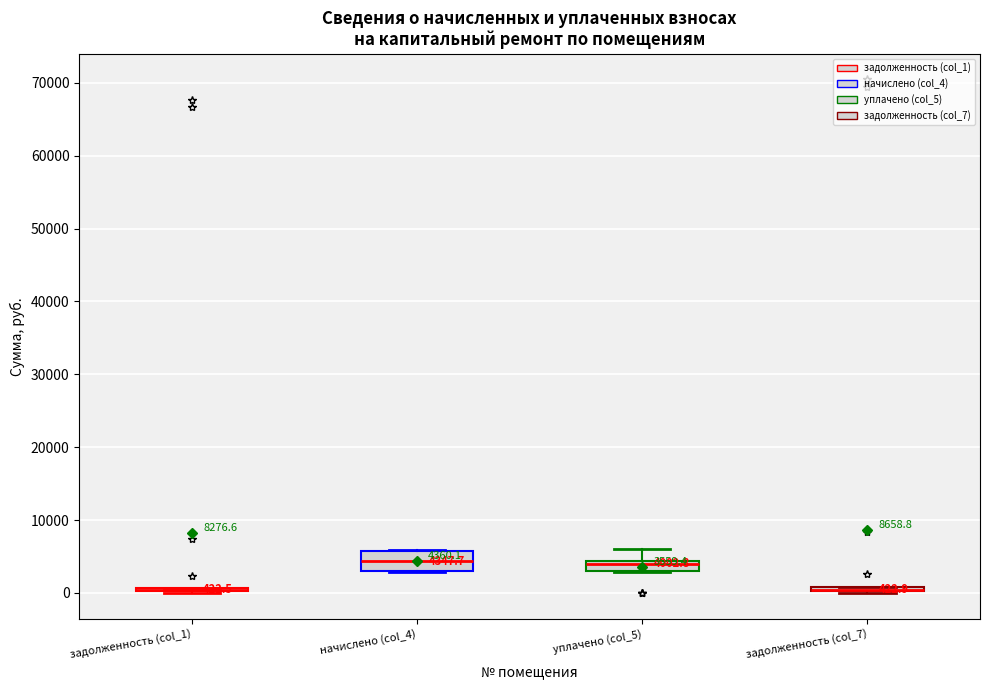

Comparing the boxes themselves (not the whiskers), which one is the tallest?

начислено (col_4)